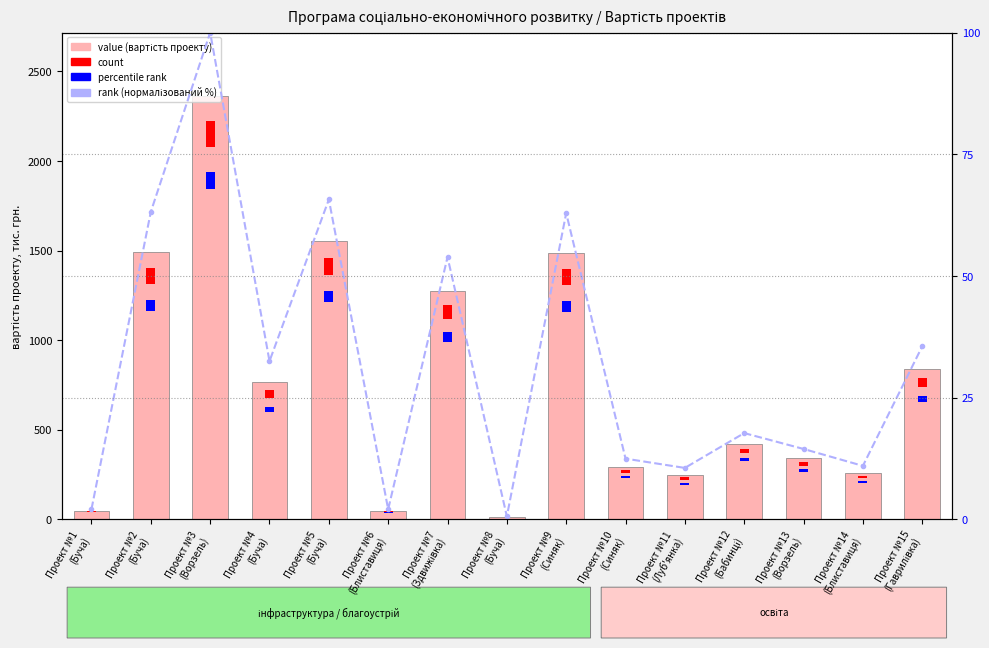

What is the value of the rank (нормалізована вартість, %) bar at the 11th from the left?

10.6